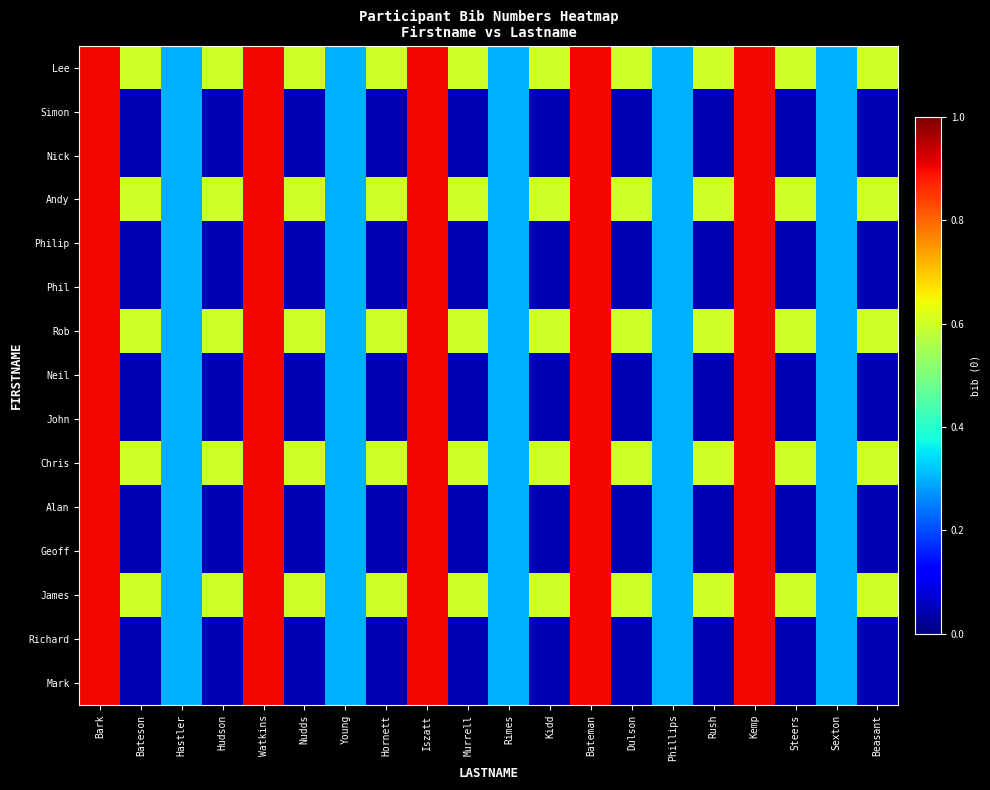

Between Hastler and Iszatt, which series saw the biggest shift?

Lee